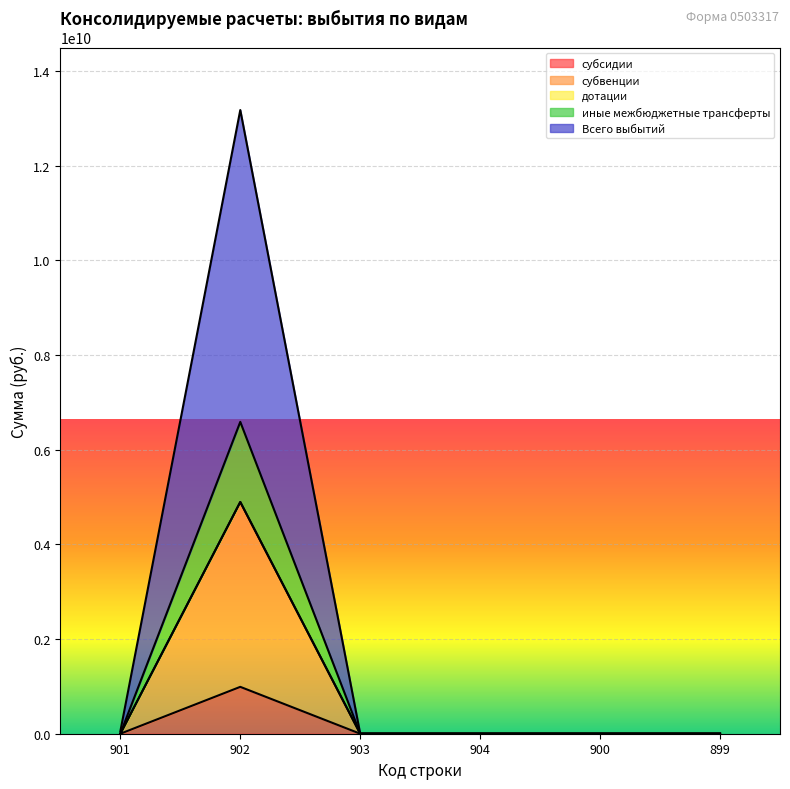

True or false: субсидии and субвенции cross at least once.

False